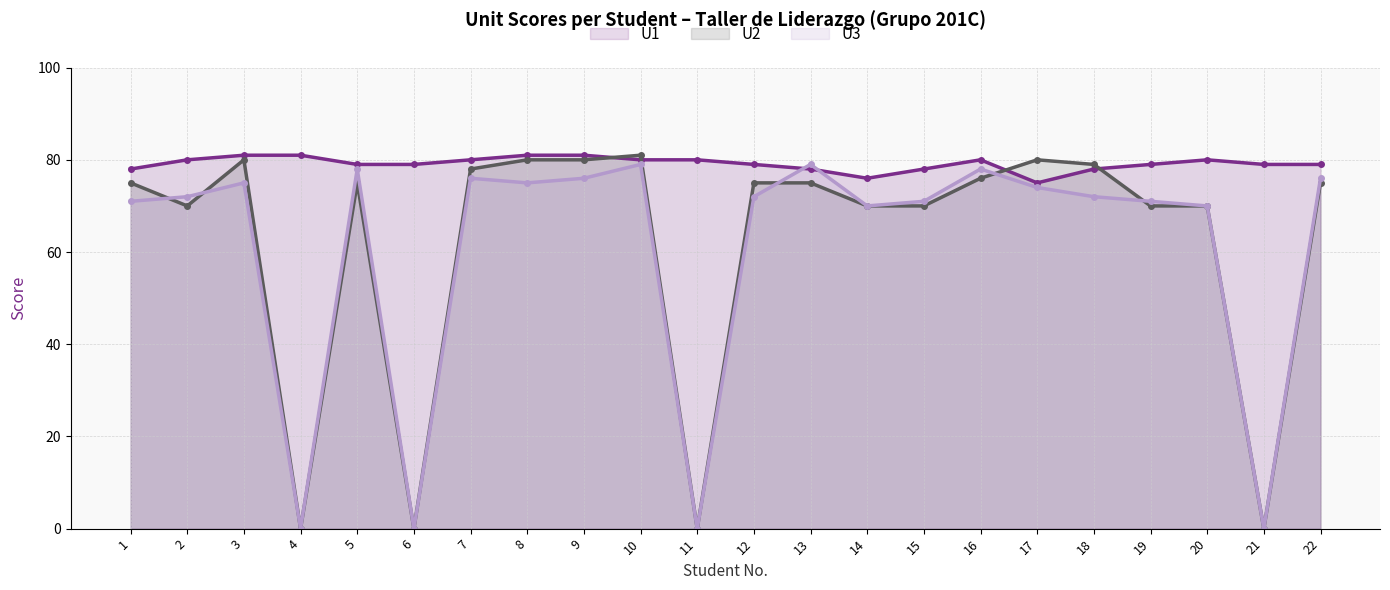

What is the difference between the U1 values at 12 and 2?

1